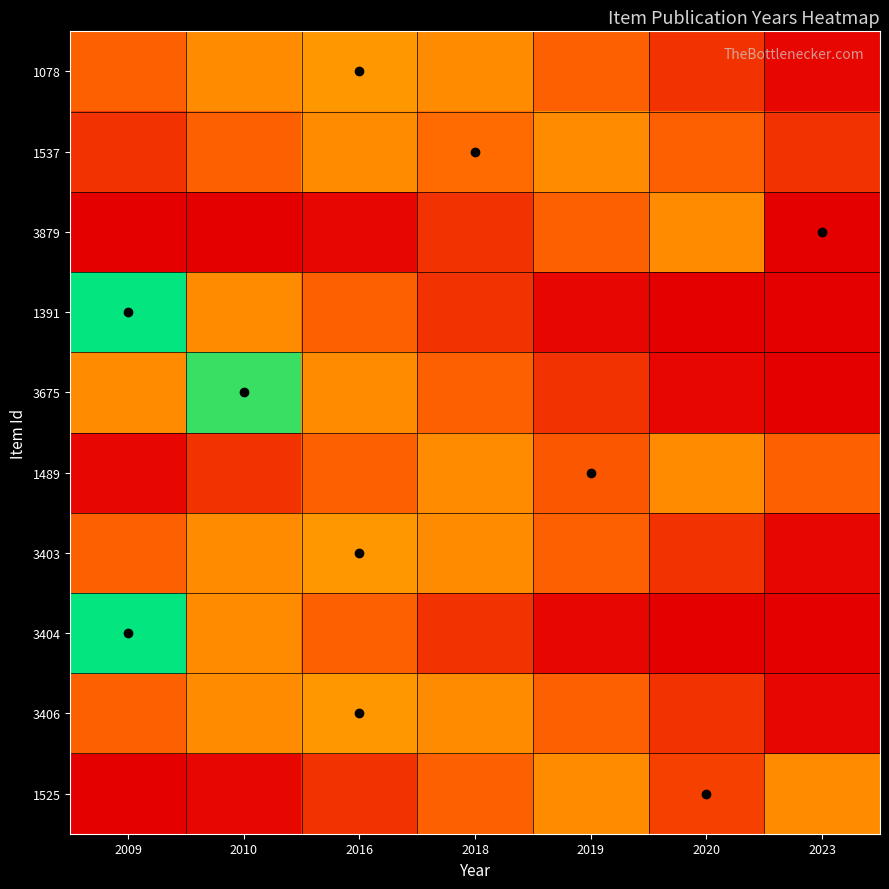

Which series has the largest total across all categories?

1537